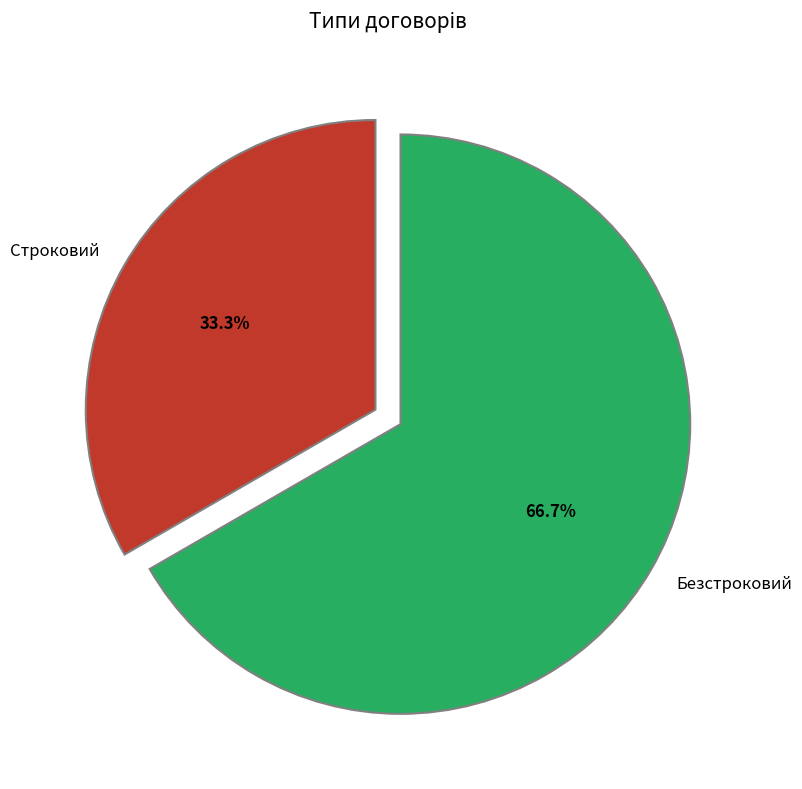

Which has a higher value, Безстроковий or Строковий?

Безстроковий